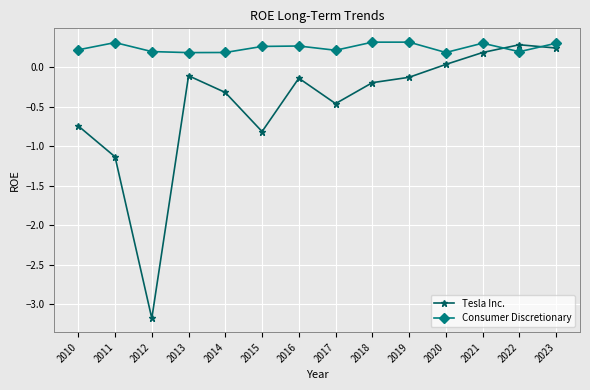

What is the smallest value displayed?

-3.2